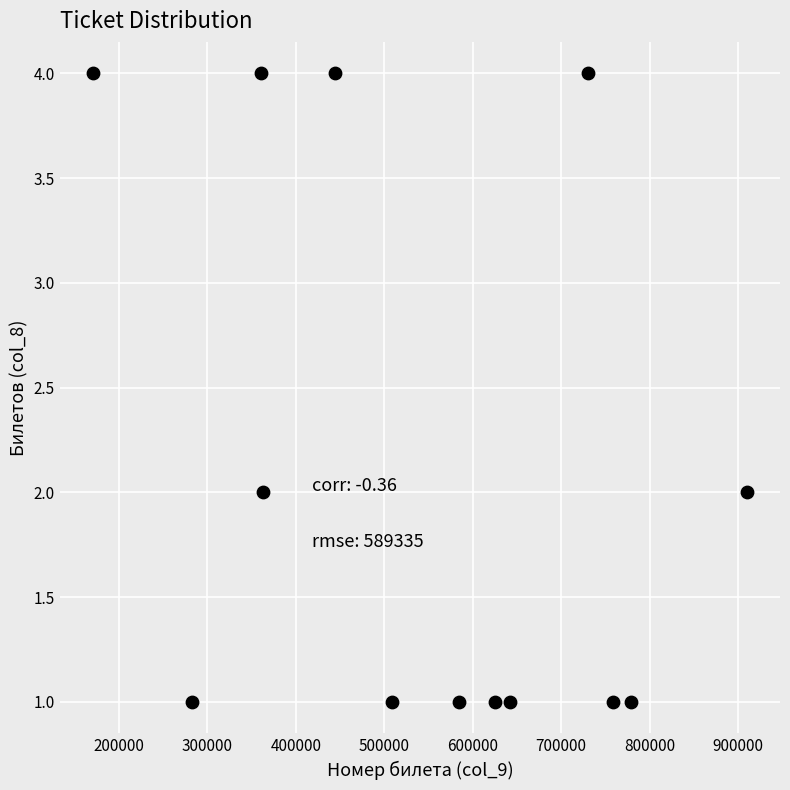

What is the range of X values (max minus min)?

740203